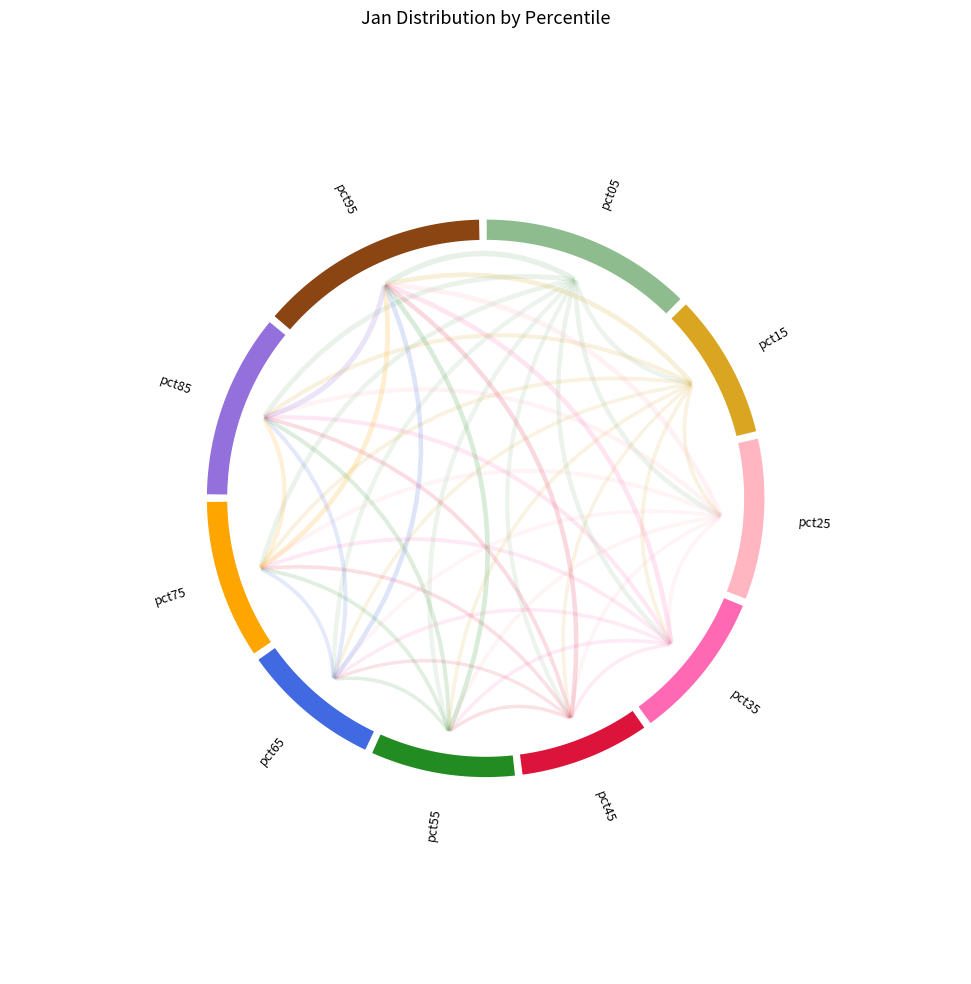

To the nearest percent, what is the difference between the largest and smallest slice percentages?

6%